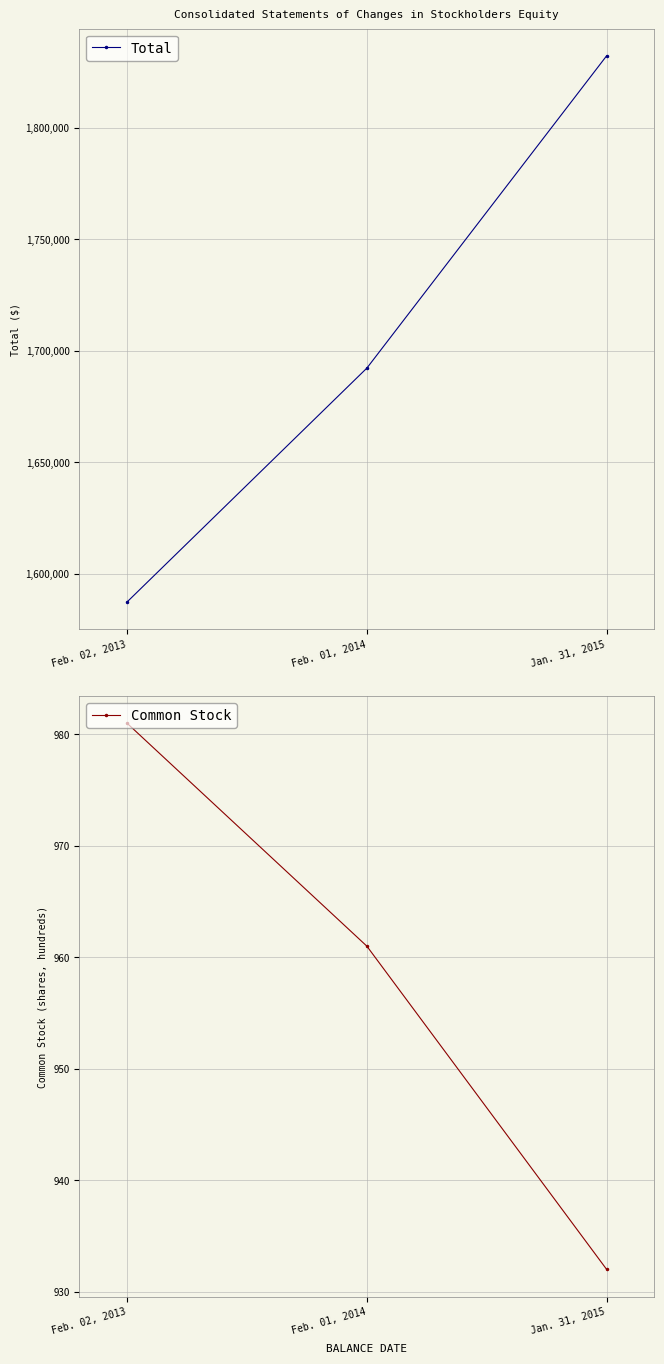

What are all the series names shown in the legend?

Total, Common Stock